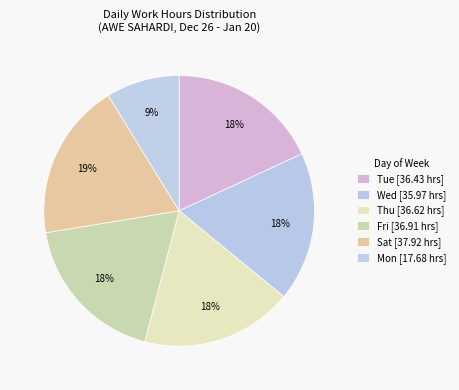

Is there a majority slice in this chart?

No